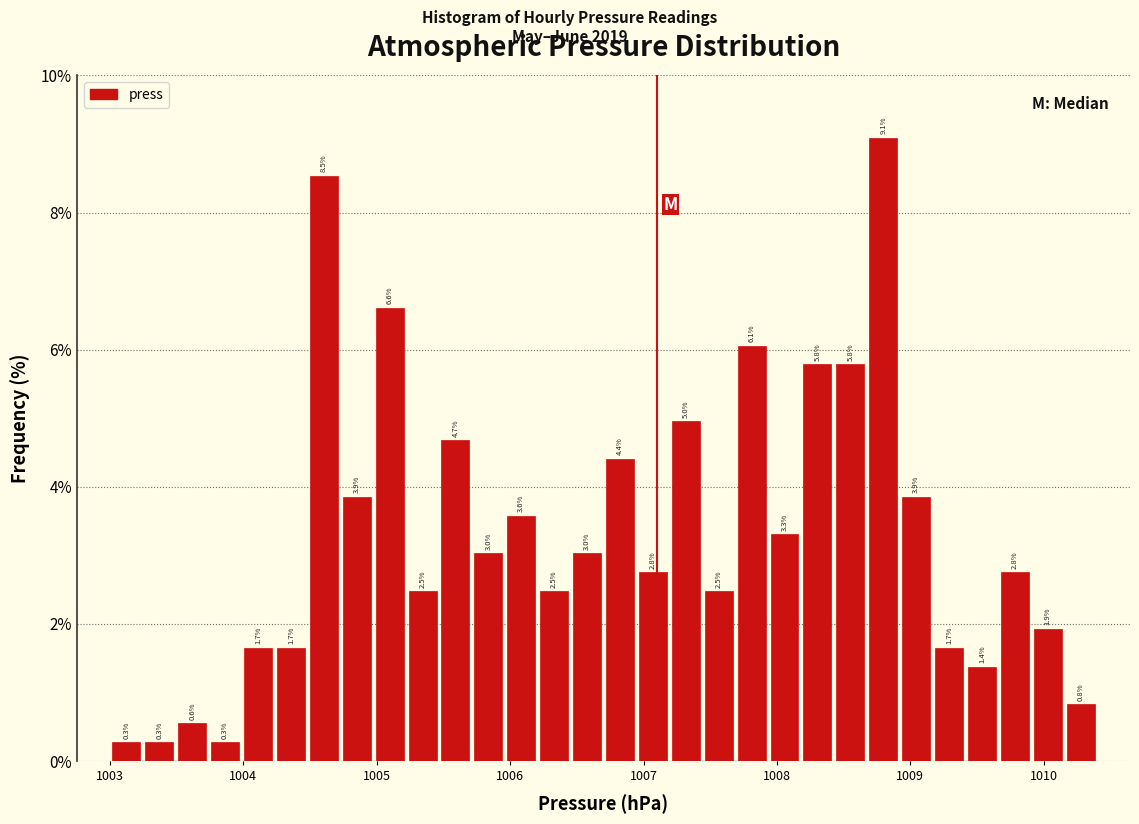

Around what value on the x-axis is the tallest bar? Give the approximate position of its centre, as read against the axis.

1008.8